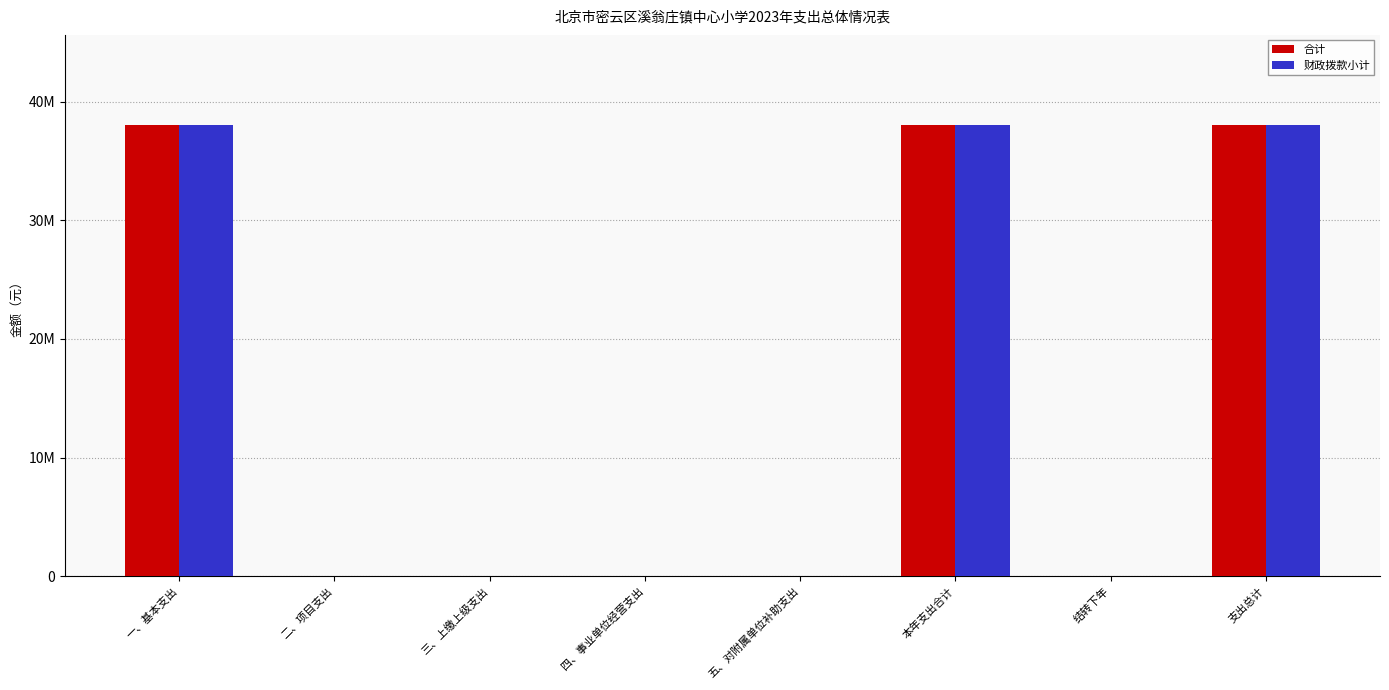

Which category has the lowest value across all series?

二、项目支出